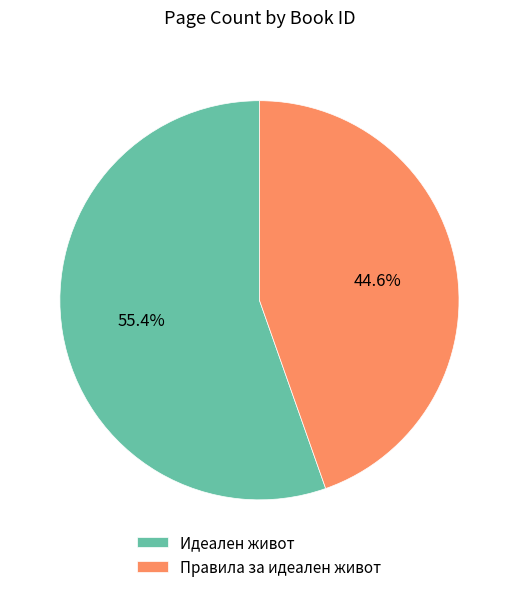

How much of the chart is everything except Правила за идеален живот?

55.4%